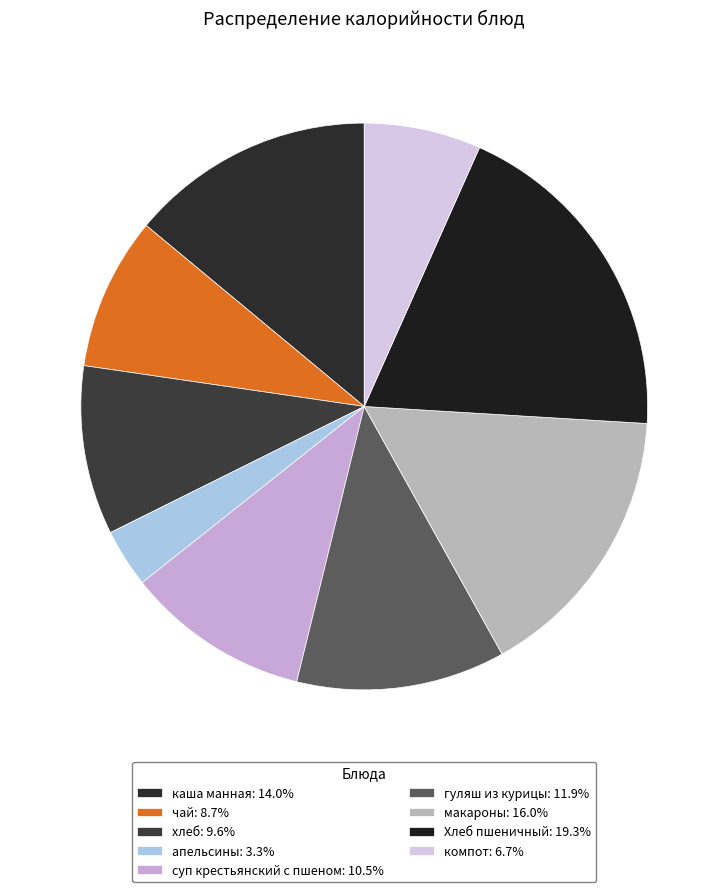

Approximately how many times larger is the value at апельсины compared to каша манная?

0.2